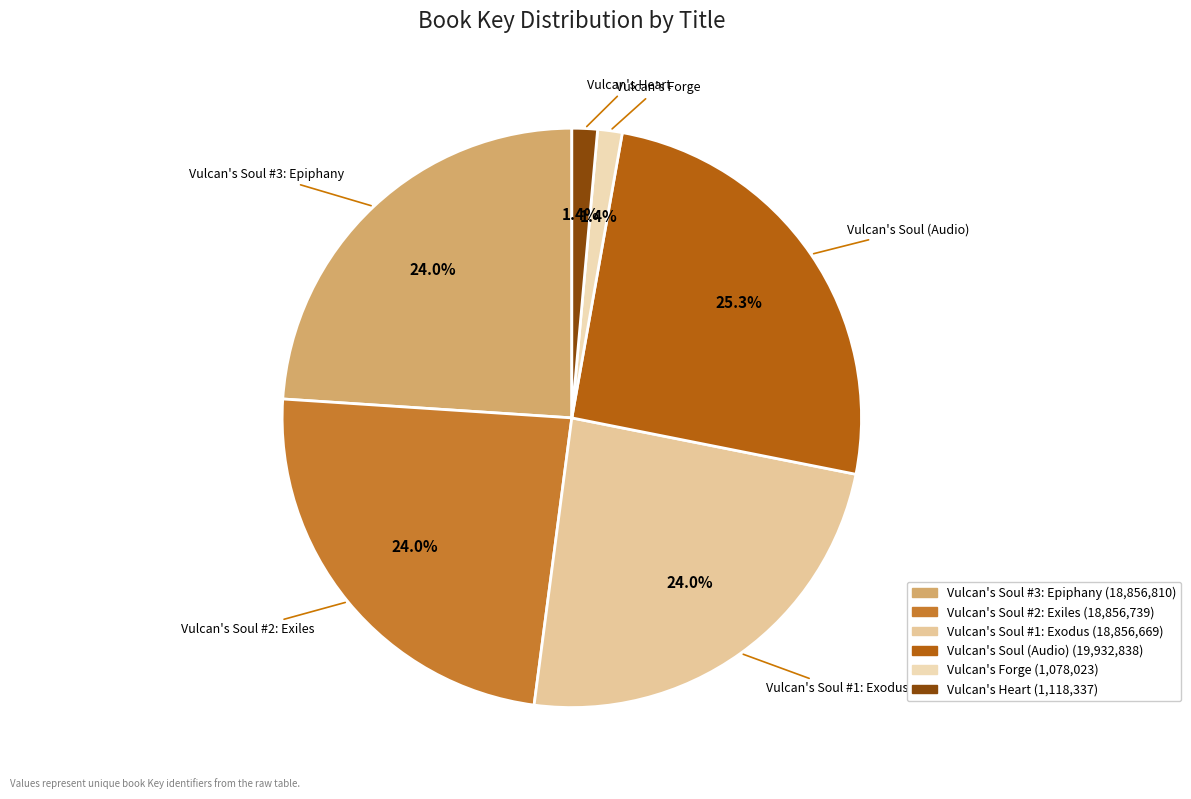

Does Vulcan's Soul #3: Epiphany represent more than half of the total?

No